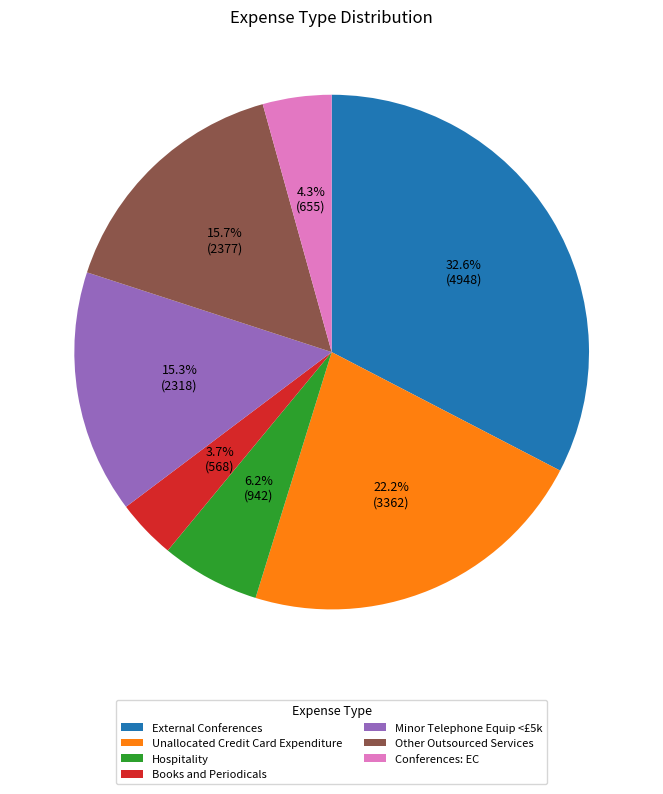

Count the number of slices in the pie.

7